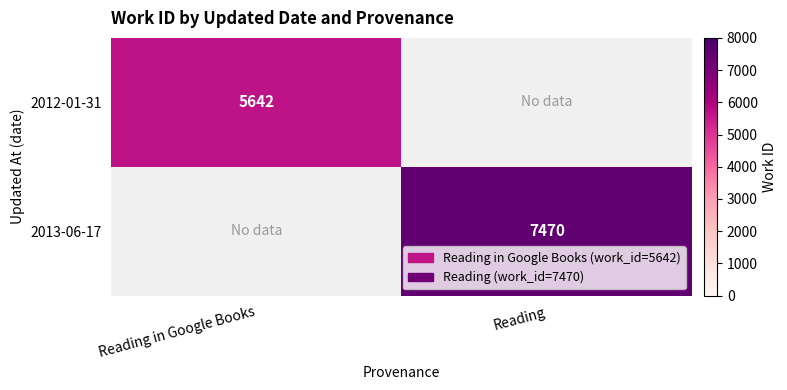

The value of 2012-01-31 at Reading in Google Books is 5642. True or false?

True